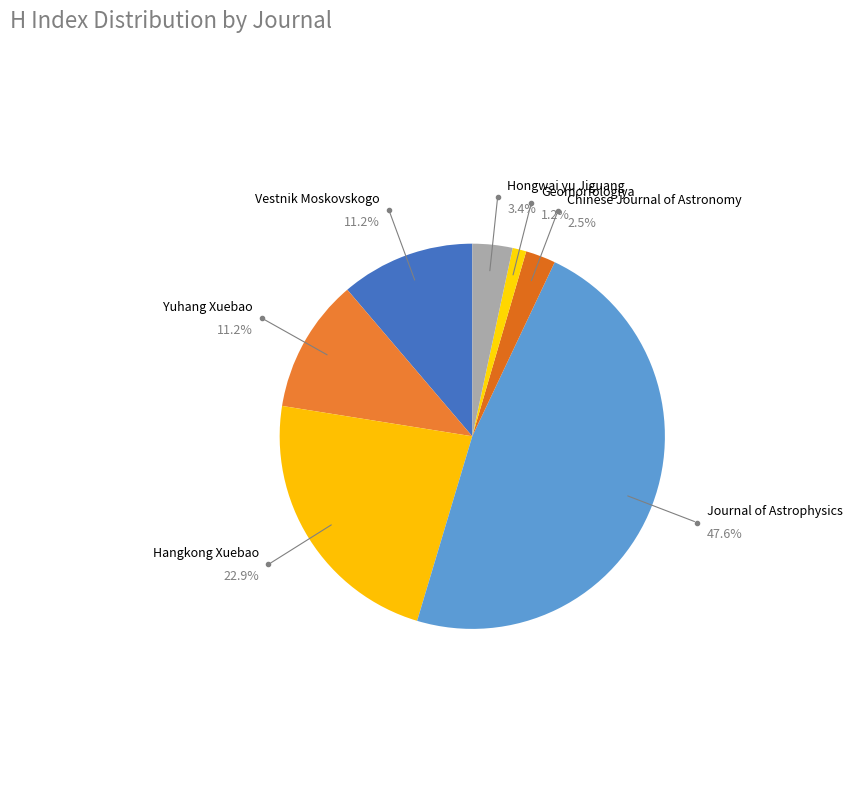

Between Yuhang Xuebao (Rank 6) and Journal of Astrophysics (Rank 4), which is larger?

Journal of Astrophysics (Rank 4)